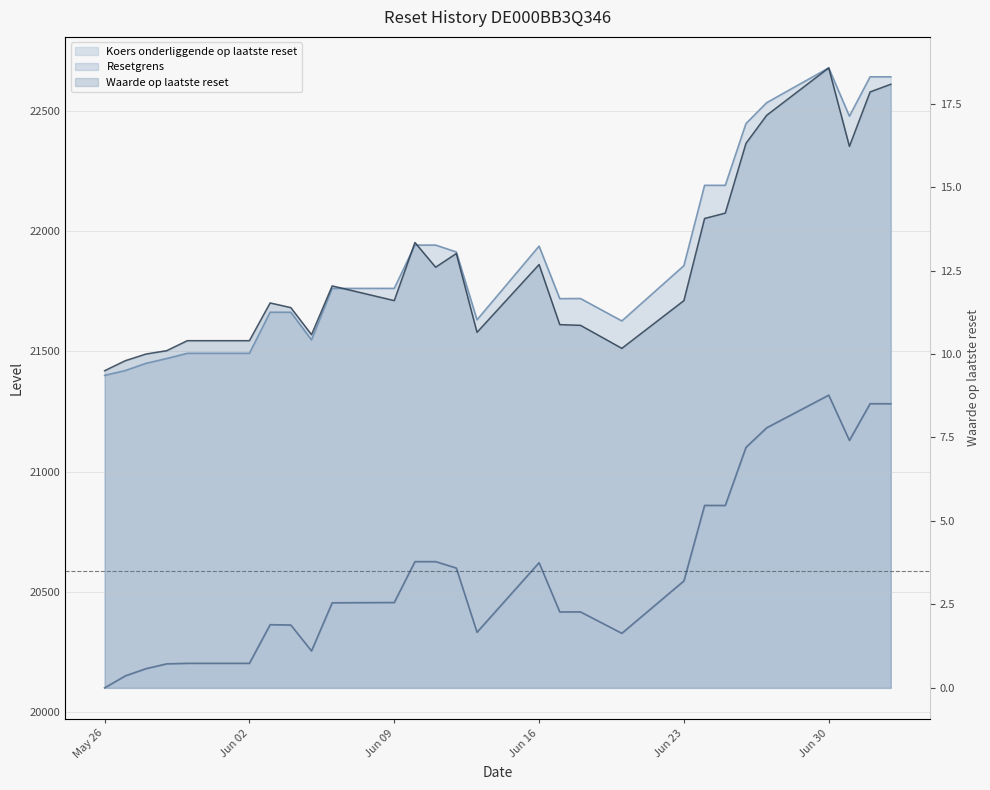

True or false: Koers onderliggende op laatste reset and Waarde op laatste reset intersect in this chart.

False